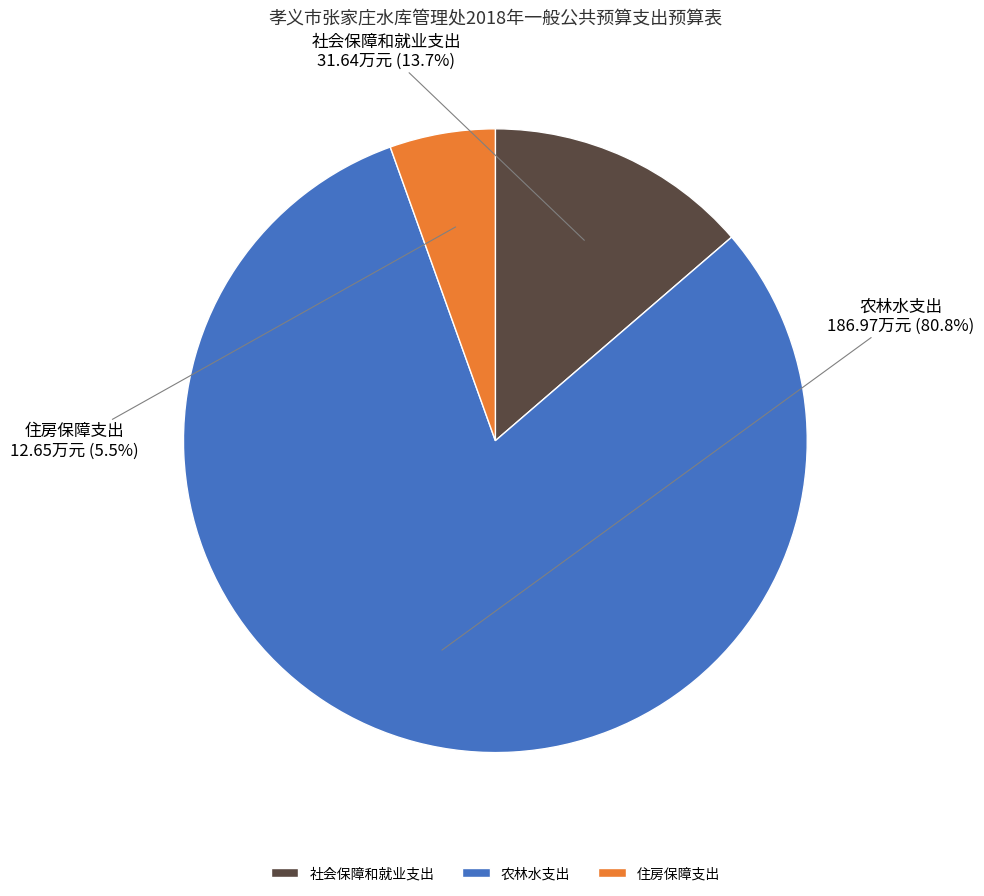

How many slices are in this pie chart?

3